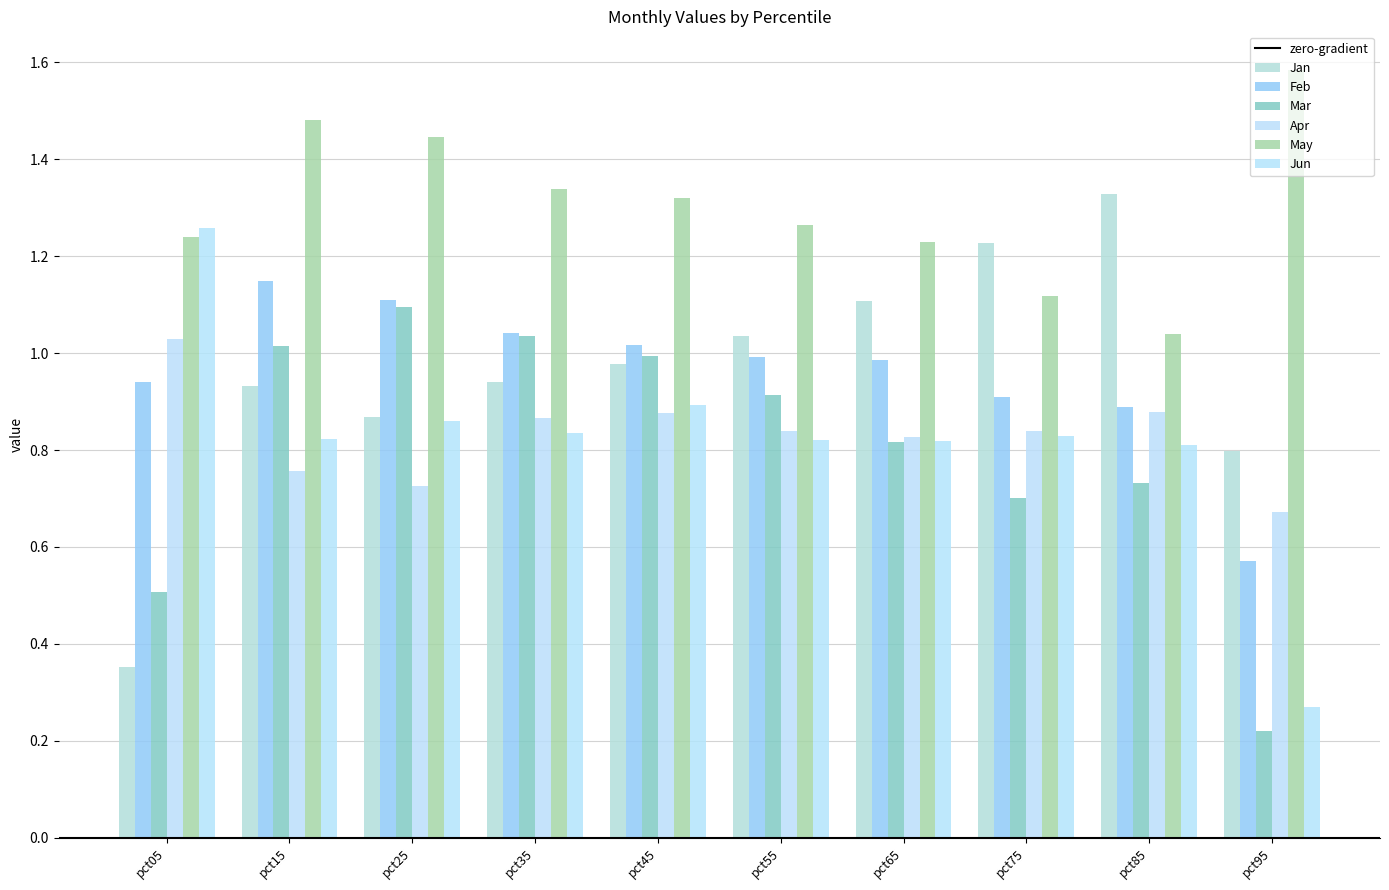

What is the total value across all series at pct25?

6.1